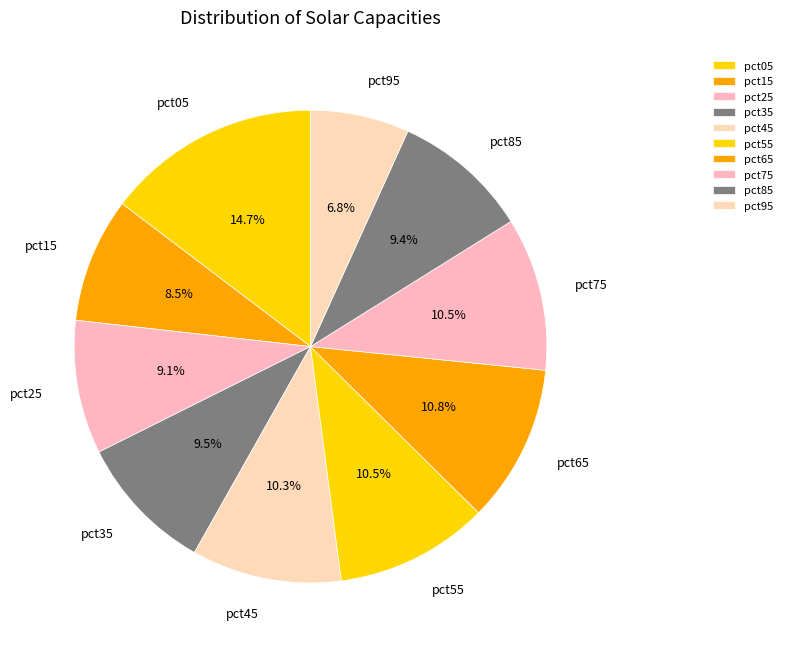

What is the total percentage of pct55 and pct95?

17.3%